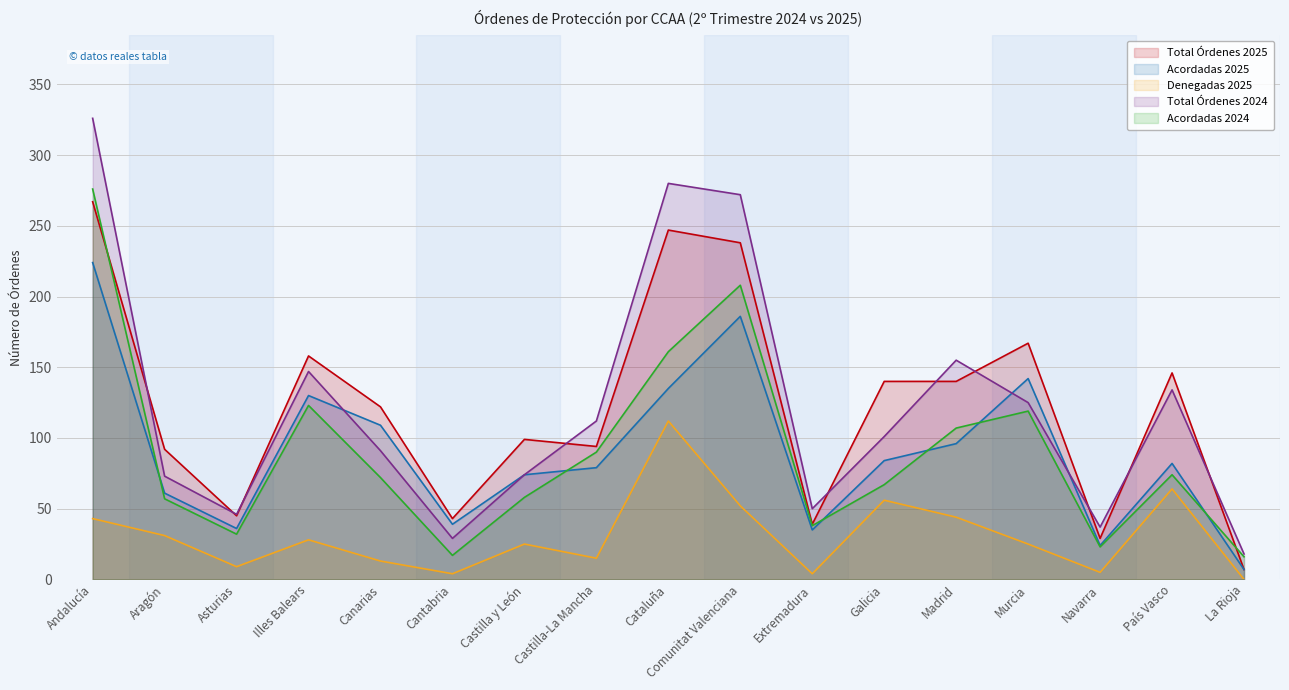

Which category has the lowest value in the Total Órdenes 2025 series?

La Rioja